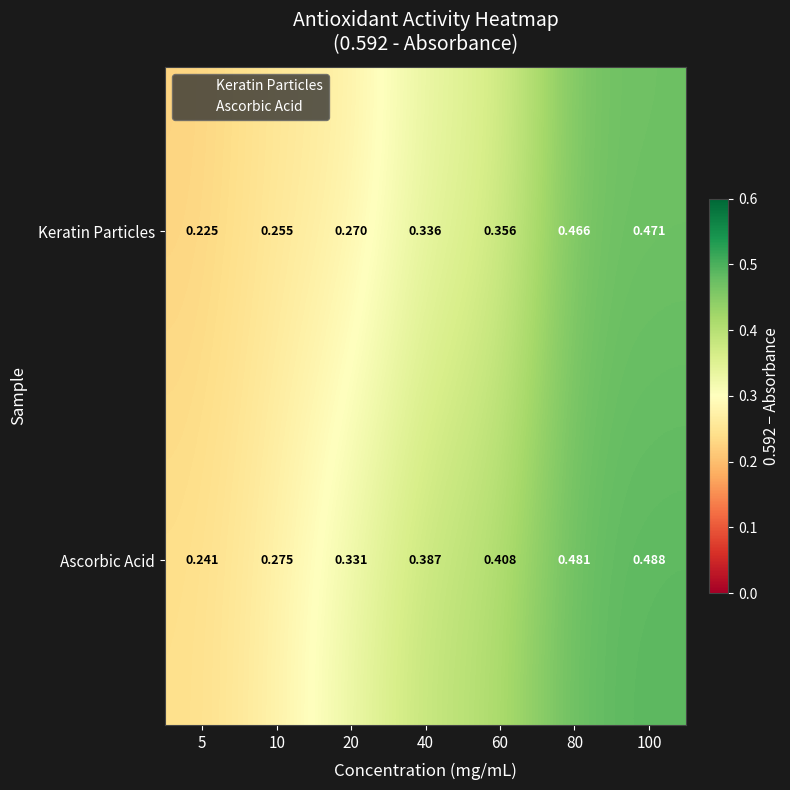

Which series has the largest total across all categories?

Ascorbic Acid